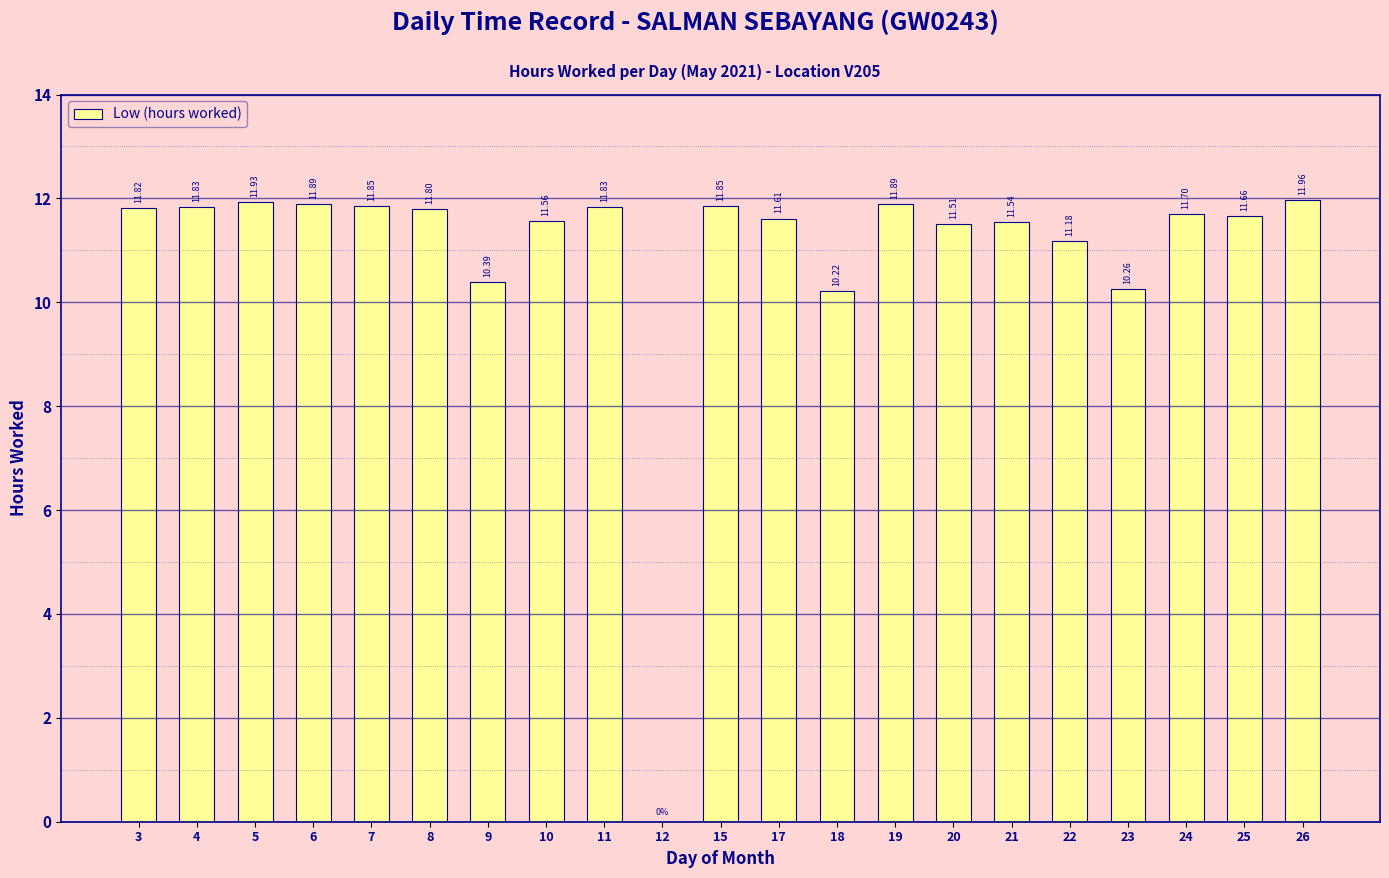

How many distinct data groups are displayed?

1